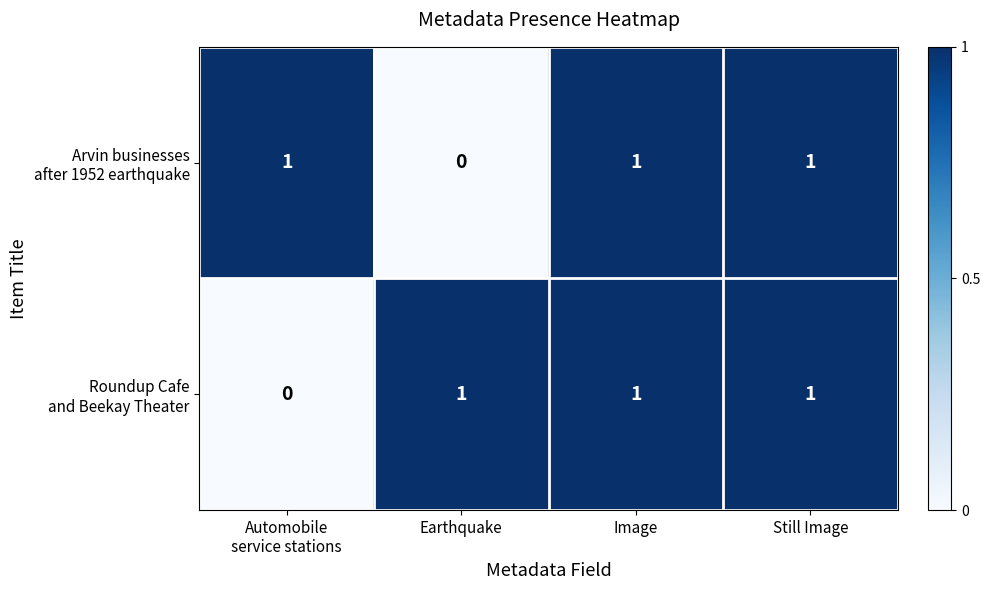

At how many categories does at least one series exceed 0?

4